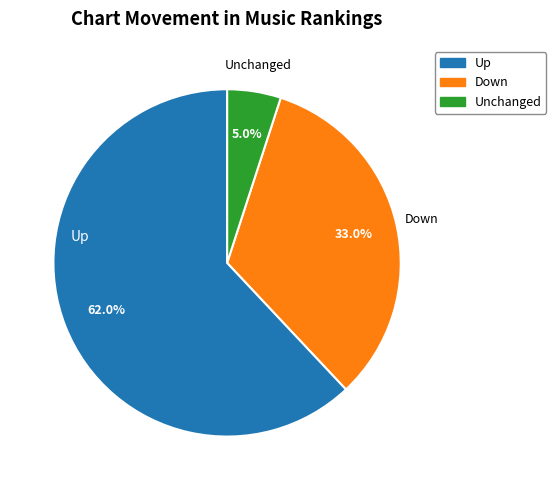

Is there a majority slice in this chart?

Yes